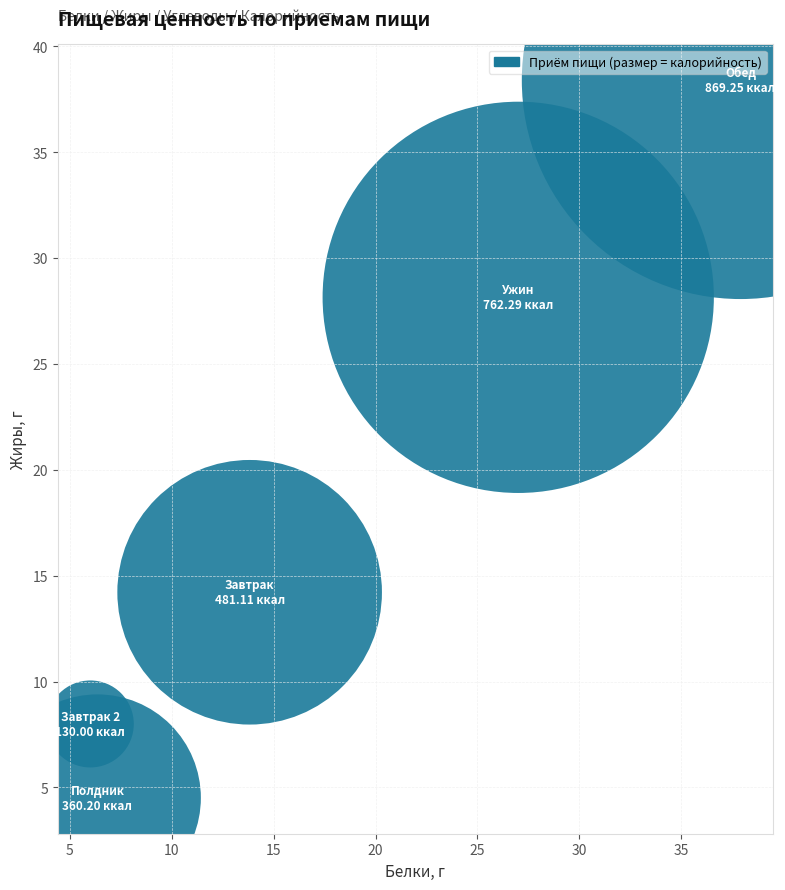

What is the range of X values (max minus min)?

31.9